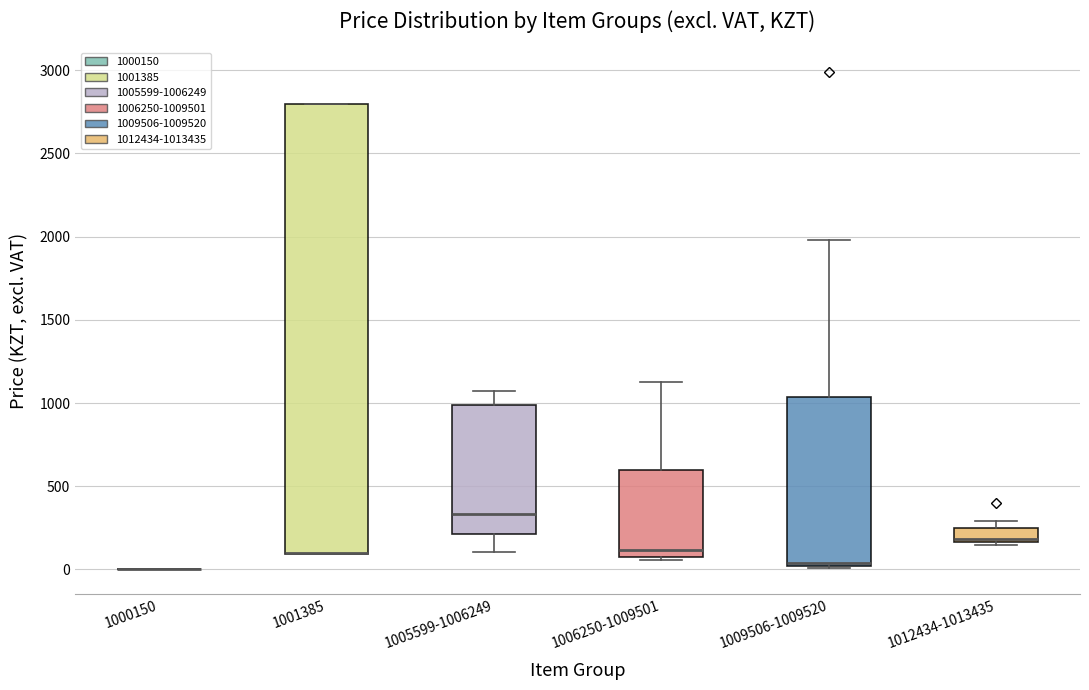

Reading left to right, read every box against the y-axis: the position of its median line, the range the box covers, and the ends of its whiskers. The values are not printed on the chart, so give them approximately, as read against the axis.

1000150: box collapsed to a line at 0, whiskers 0 to 0
1001385: median 100 (drawn on the box's lower edge), box 100 to 2800, whiskers 100 to 2800
1005599-1006249: median 350, box 200 to 1000, whiskers 100 to 1050
1006250-1009501: median 100, box 50 to 600, whiskers 50 to 1150
1009506-1009520: median 50, box 0 to 1050, whiskers 0 to 2000
1012434-1013435: median 200, box 150 to 250, whiskers 150 (just below the box's lower edge) to 300